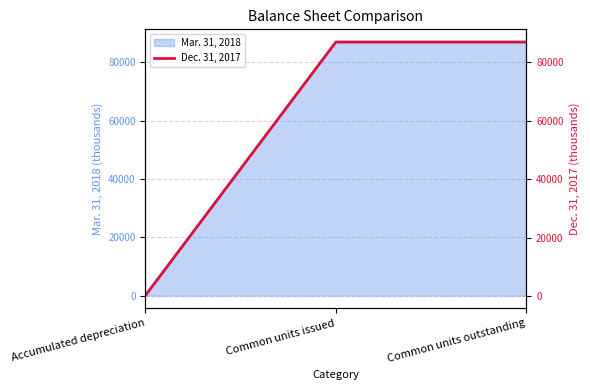

How many data points does each series have?

3